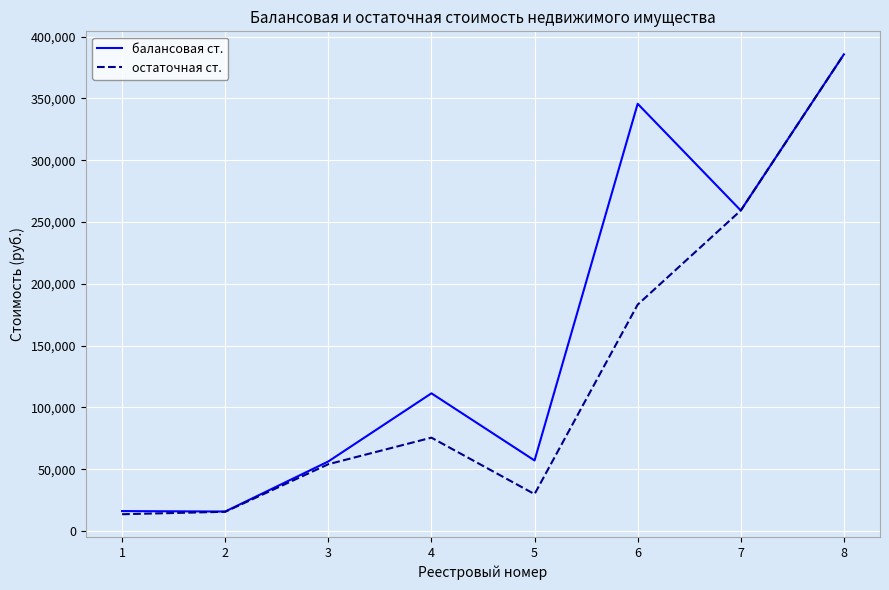

What is the minimum value shown in the chart?

13657.5